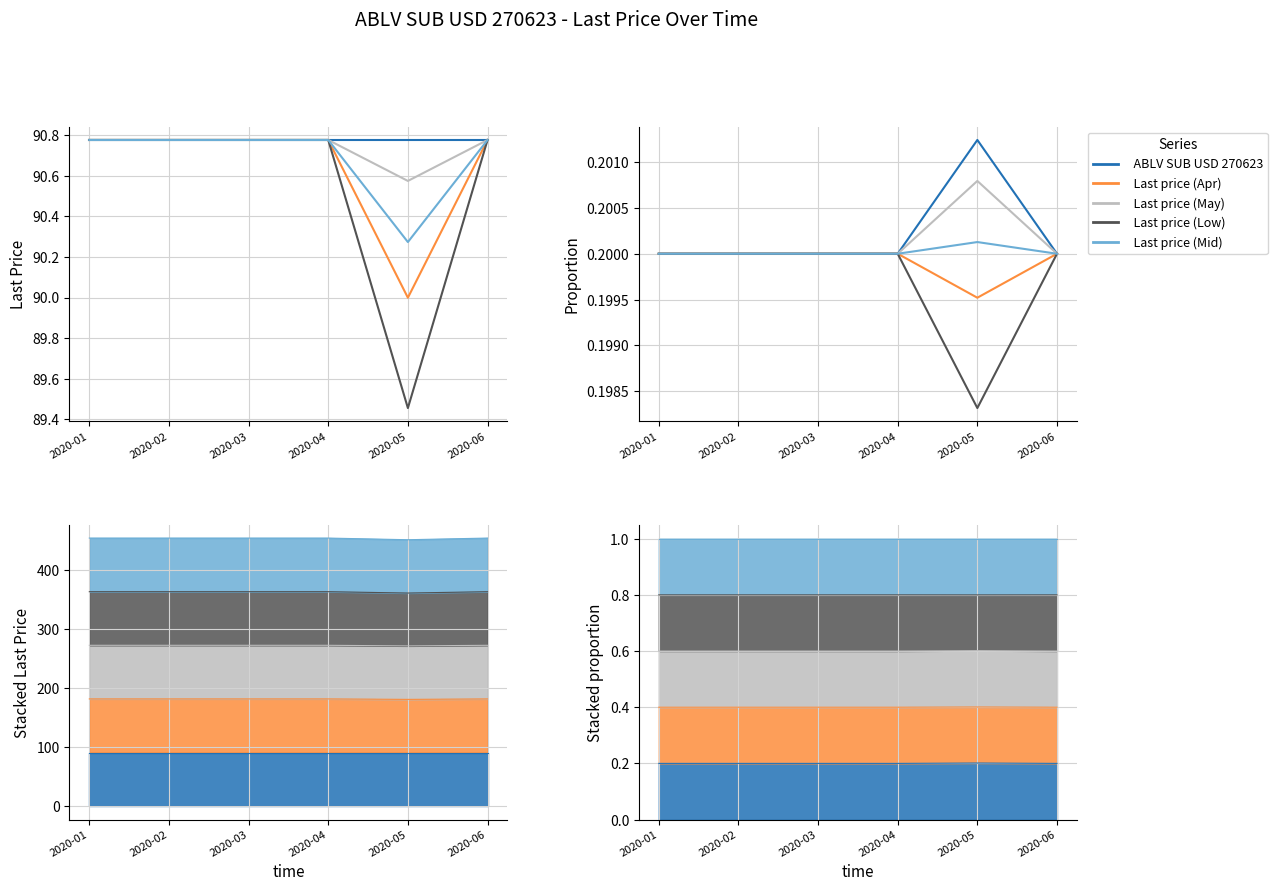

True or false: Last price (May) and Last price (Low) intersect in this chart.

False